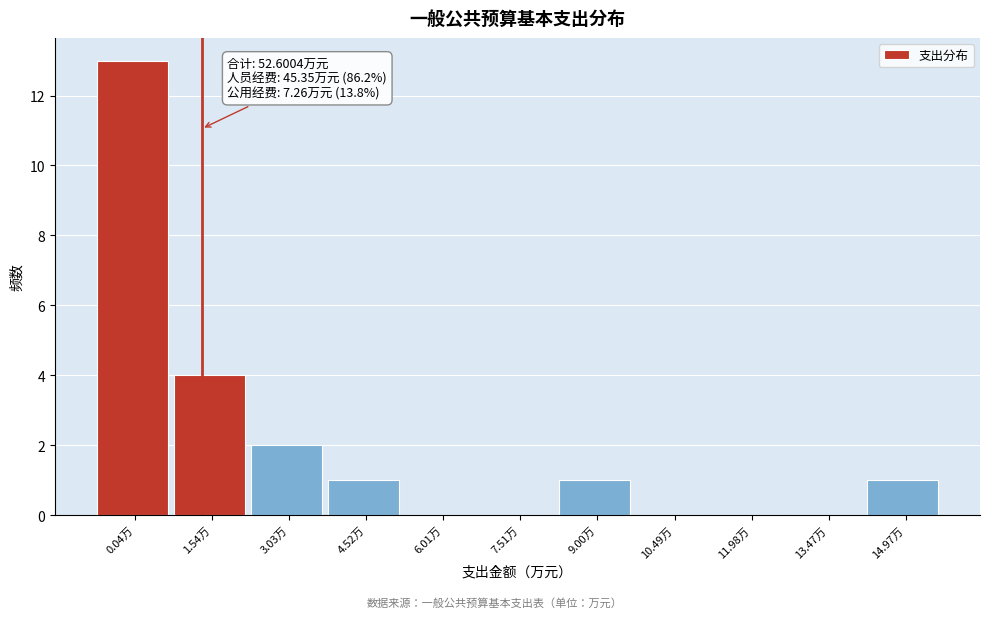

Reading right to left, list all the values displayed in this chart.

14.97万=1	13.47万=0	11.98万=0	10.49万=0	9.00万=1	7.51万=0	6.01万=0	4.52万=1	3.03万=2	1.54万=4	0.04万=13